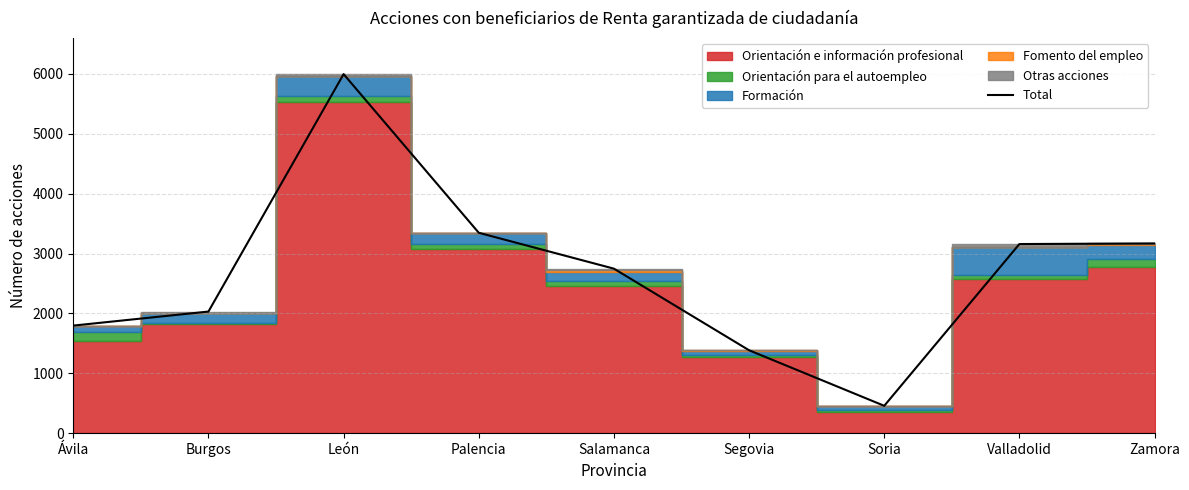

What is the change in value from Ávila to Burgos?

+234